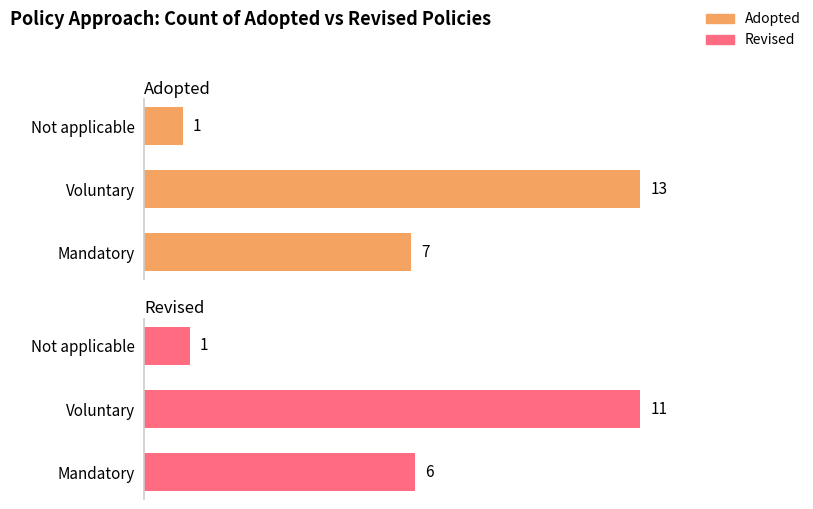

What are all the series names shown in the legend?

Adopted, Revised